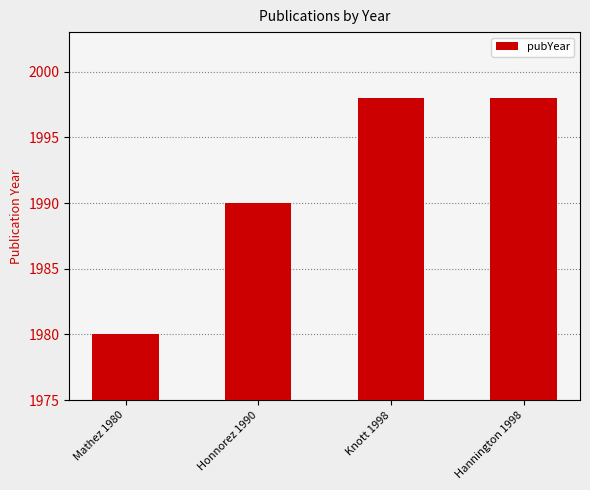

How many bars are there in total?

4